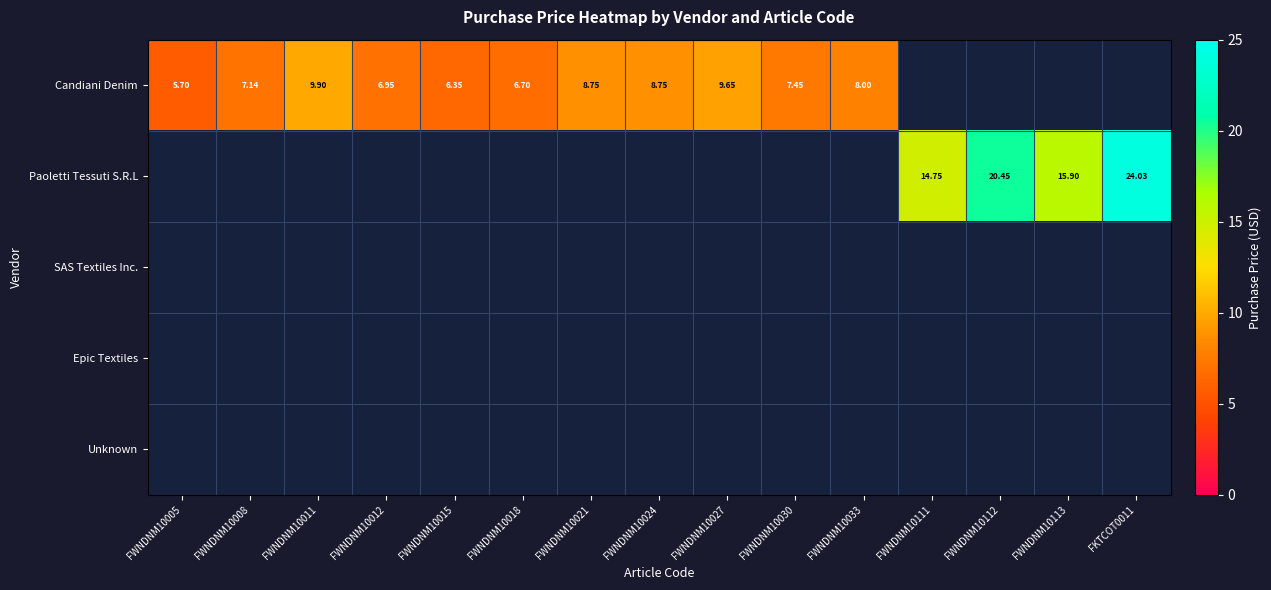

How many distinct data groups are displayed?

5